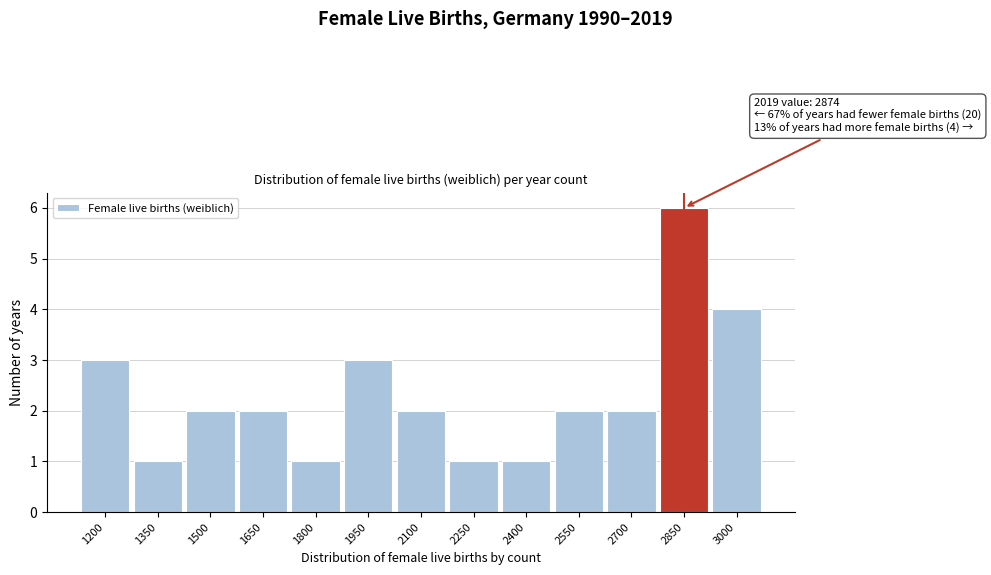

Reading right to left, what are all the values shown in this chart?

4	6	2	2	1	1	2	3	1	2	2	1	3